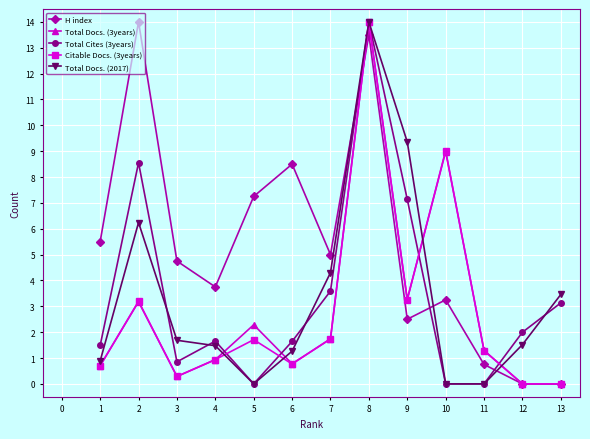

What is the sum of all Total Cites (3years) values?

44.0